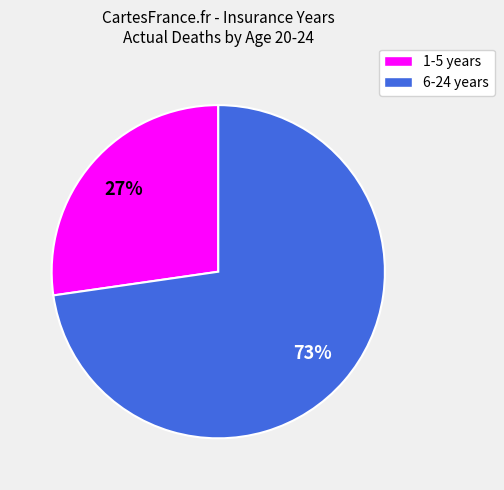

What is the ratio of the value at 6-24 to the value at 1-5?

2.7